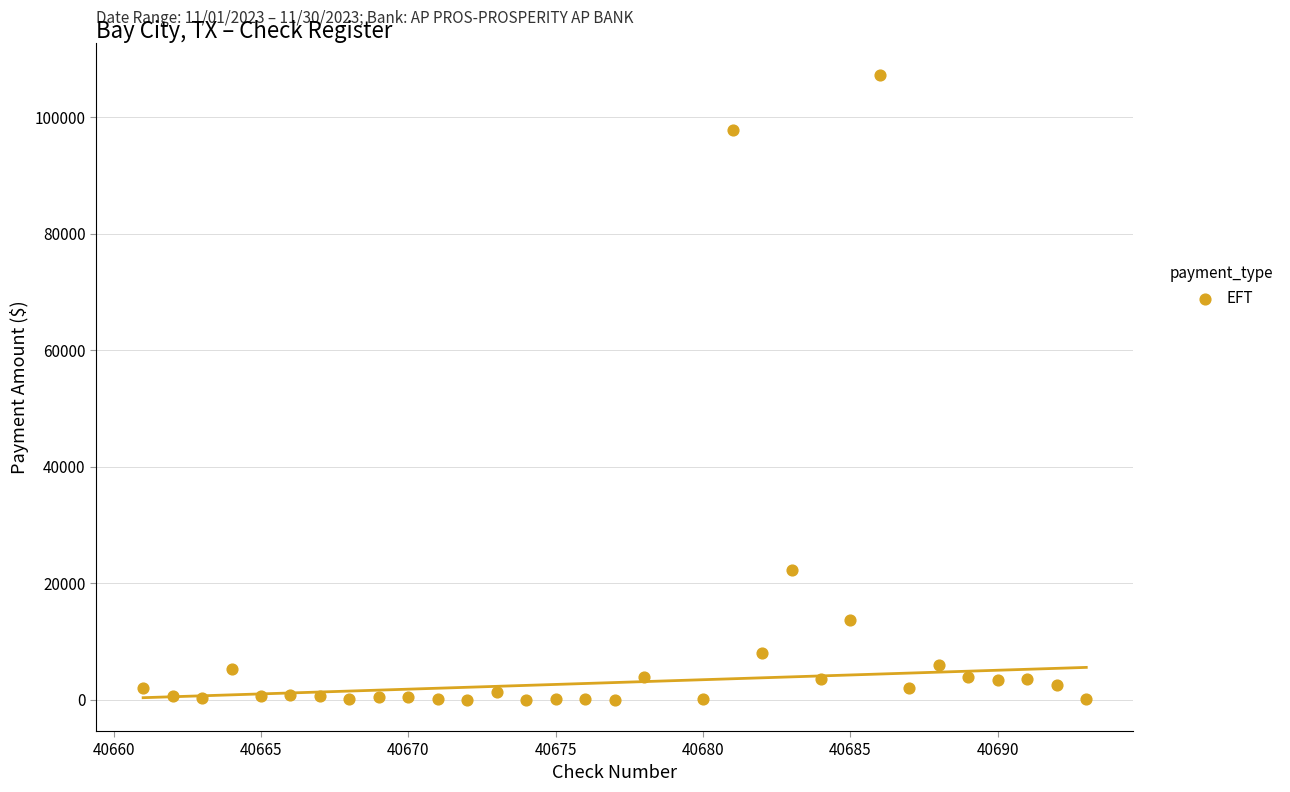

What is the range of X values (max minus min)?

32.0